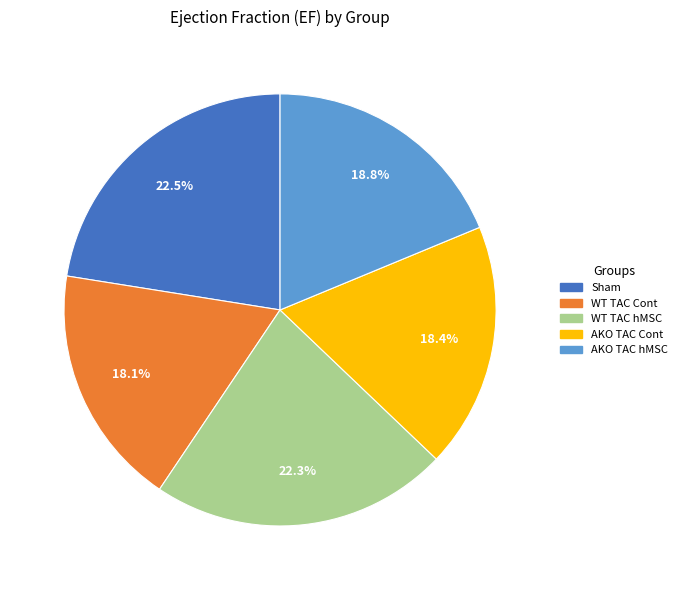

Approximately how many times larger is the value at WT TAC Cont compared to AKO TAC Cont?

1.0